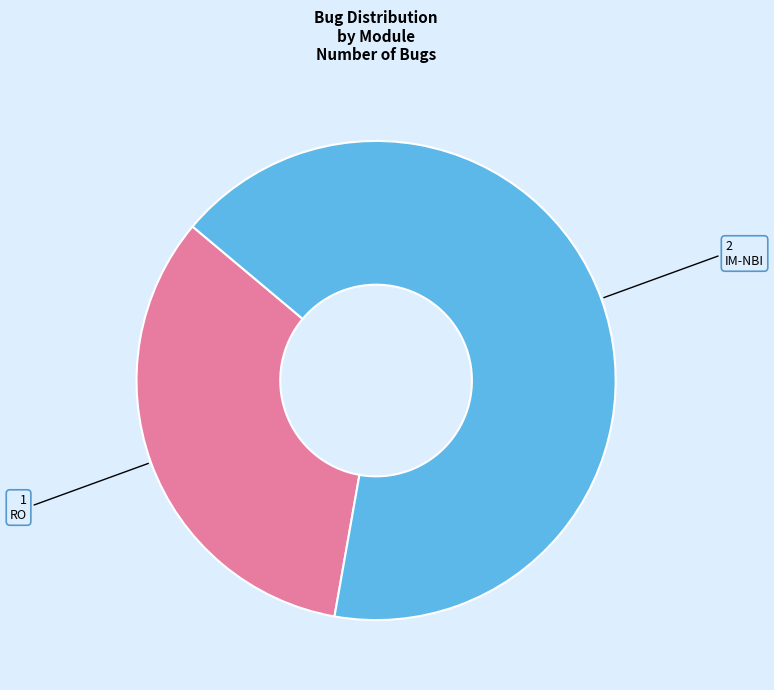

Rank the categories by value from highest to lowest.

IM-NBI, RO